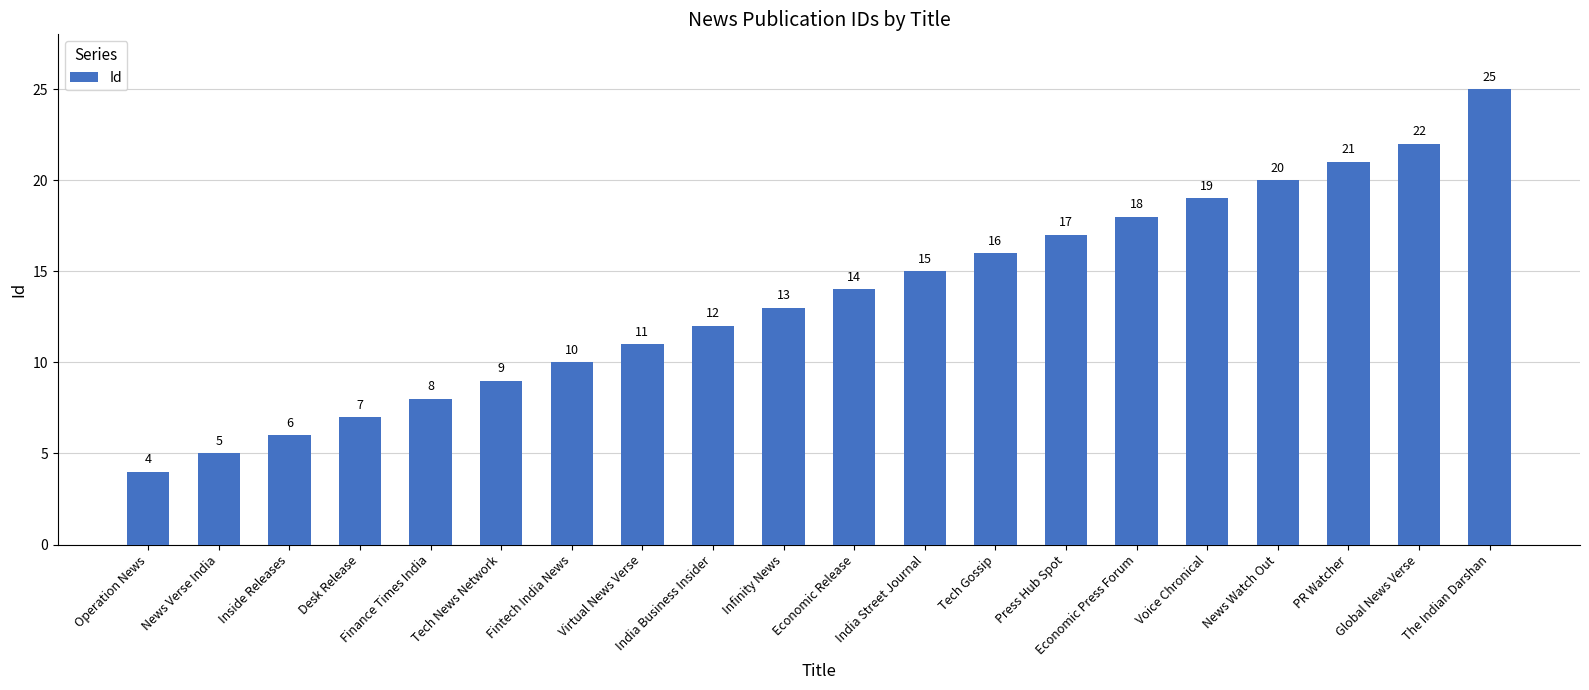

Are the bars horizontal?

No